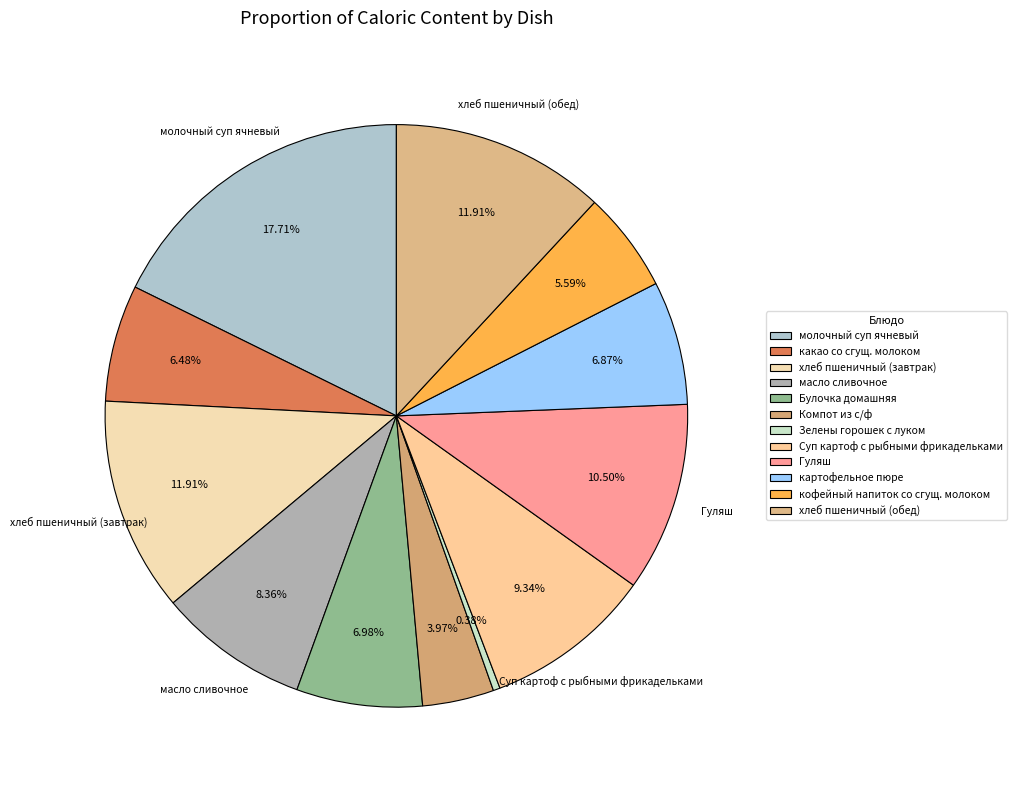

How many segments does this pie chart have?

12